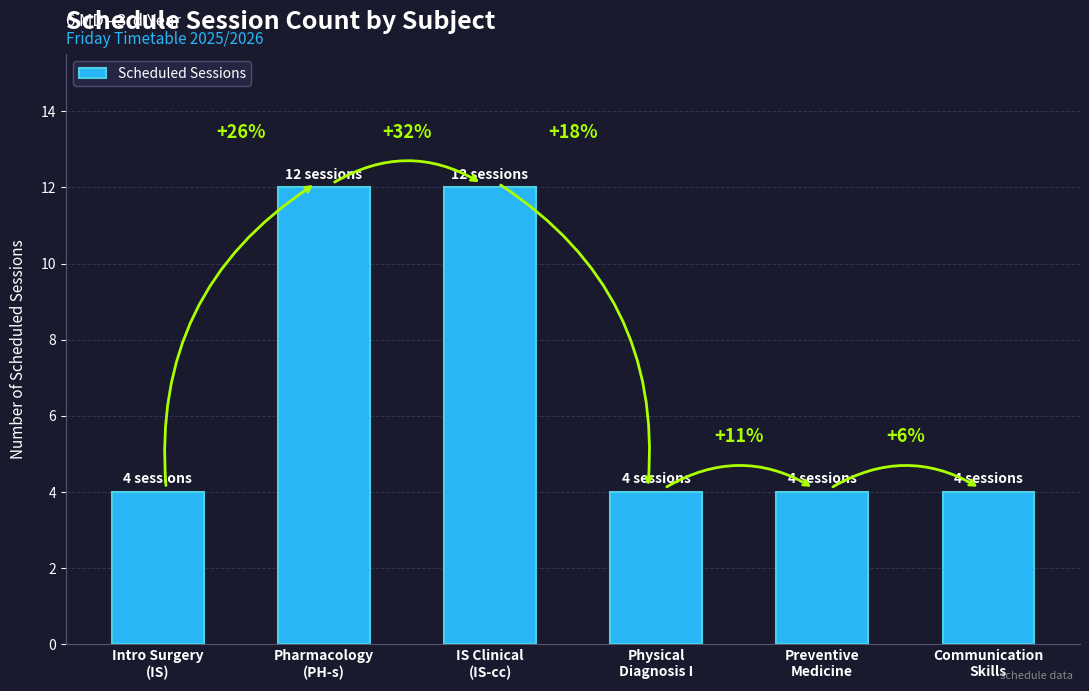

Reading left to right, extract all data points from this chart.

4	12	12	4	4	4